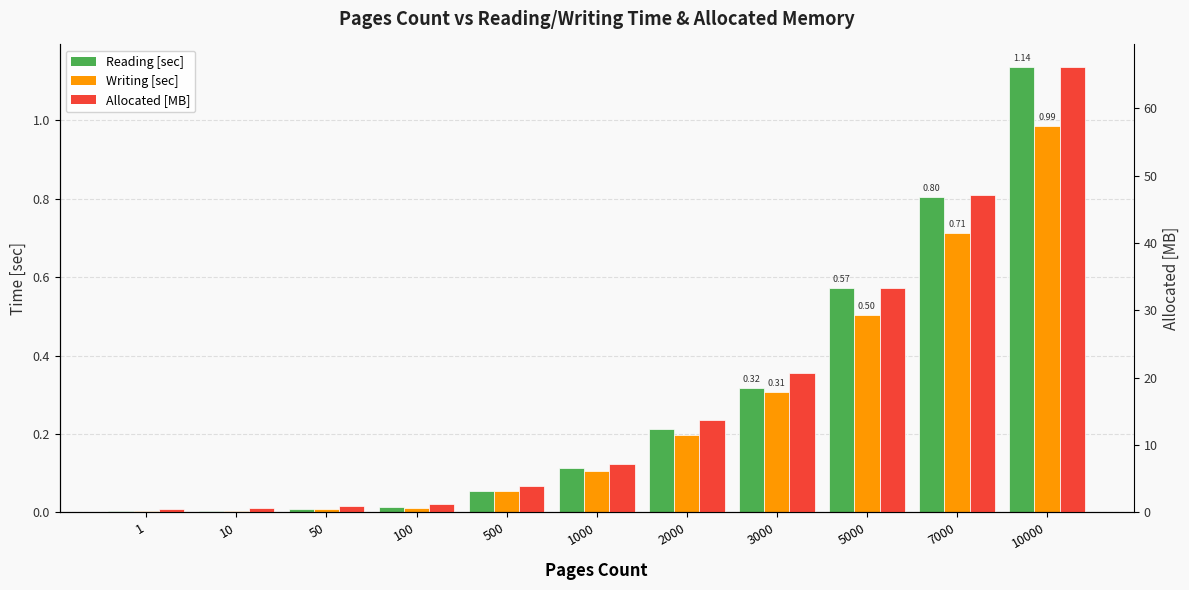

What is the value of the Writing [sec] bar at the 6th from the left?

0.1